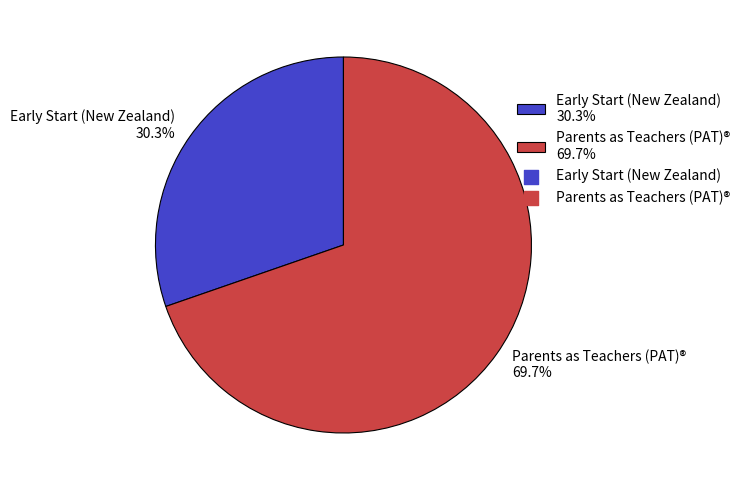

Between Parents as Teachers (PAT)® 69.7% and Early Start (New Zealand) 30.3%, which is larger?

Parents as Teachers (PAT)® 69.7%